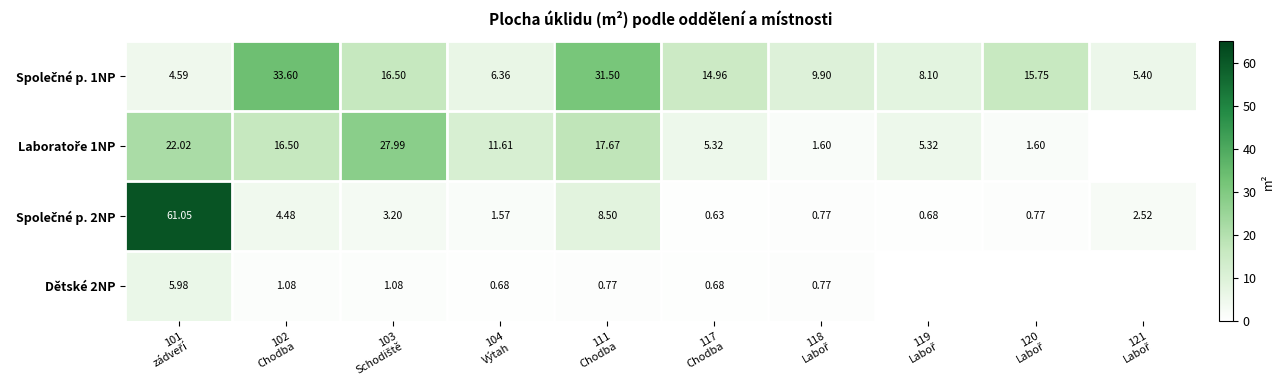

What is the difference between the maximum and minimum values in the Společné p. 1NP series?

29.0